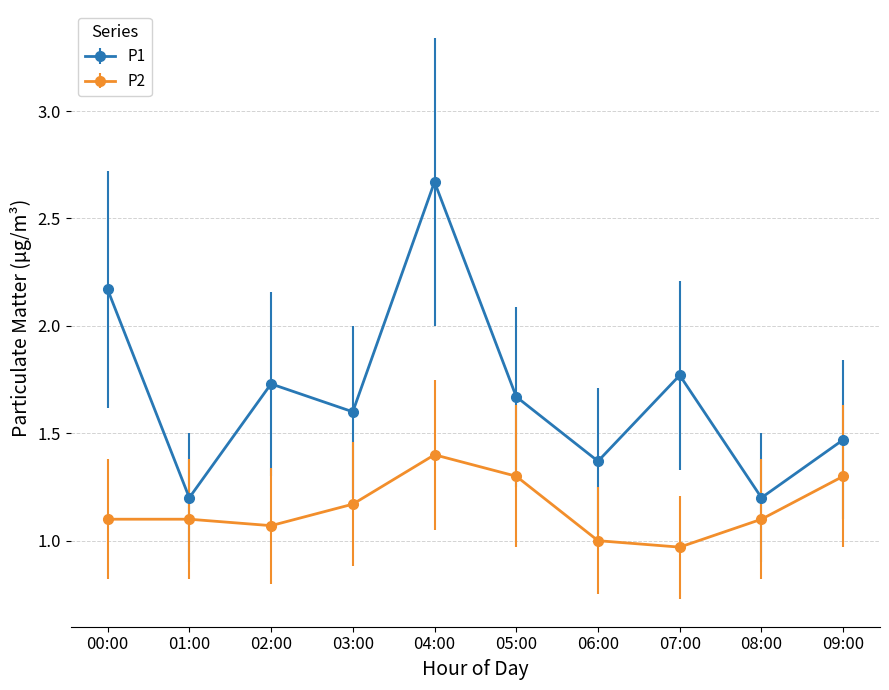

True or false: P2 and P1 cross at least once.

False